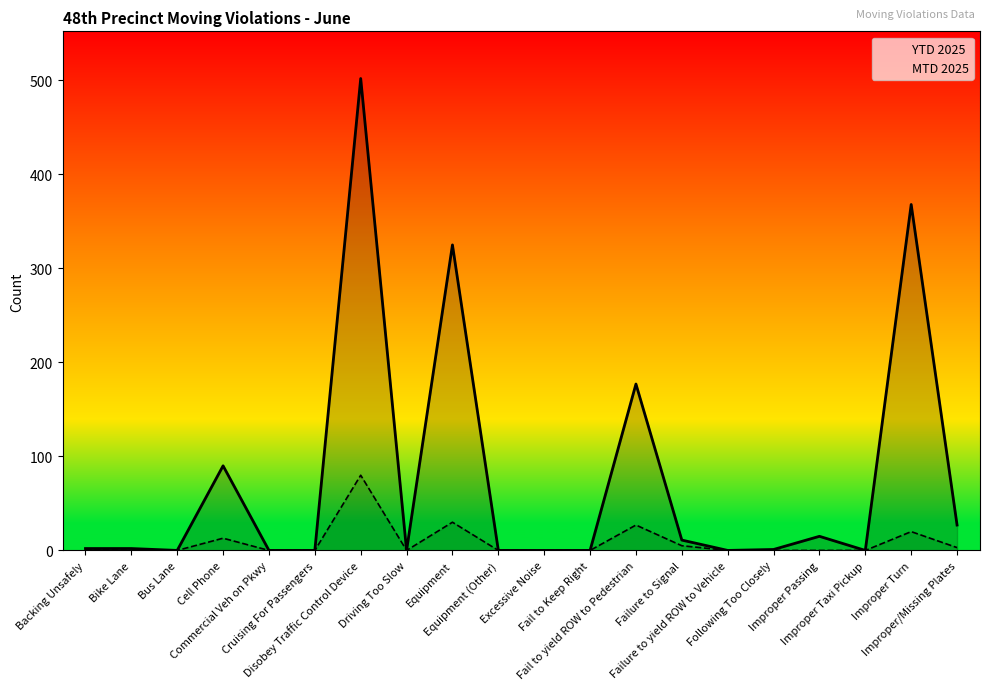

List the series in order of their peak value, highest first.

YTD 2025, MTD 2025